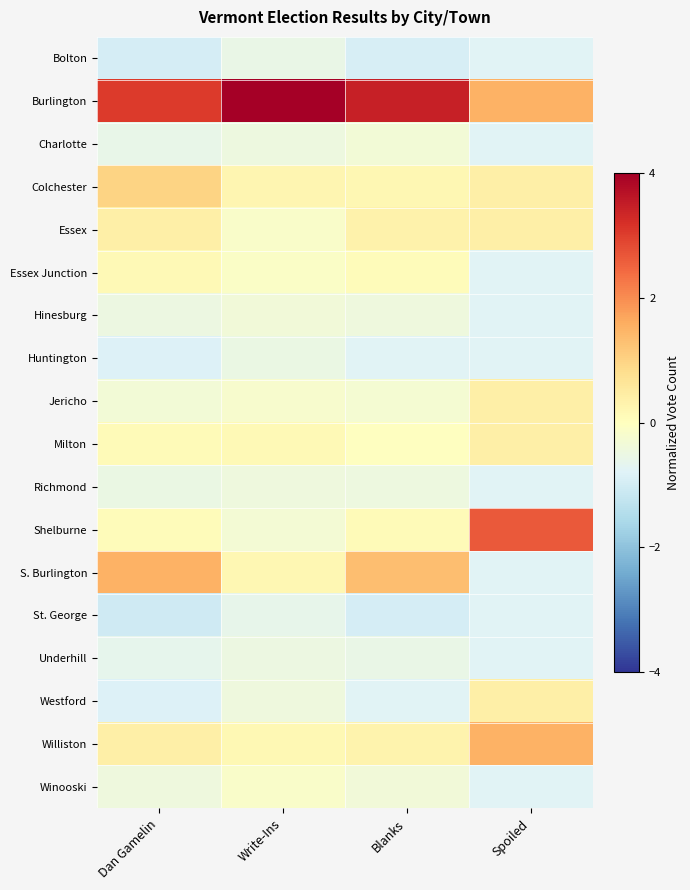

Which series has the widest spread of values?

Shelburne